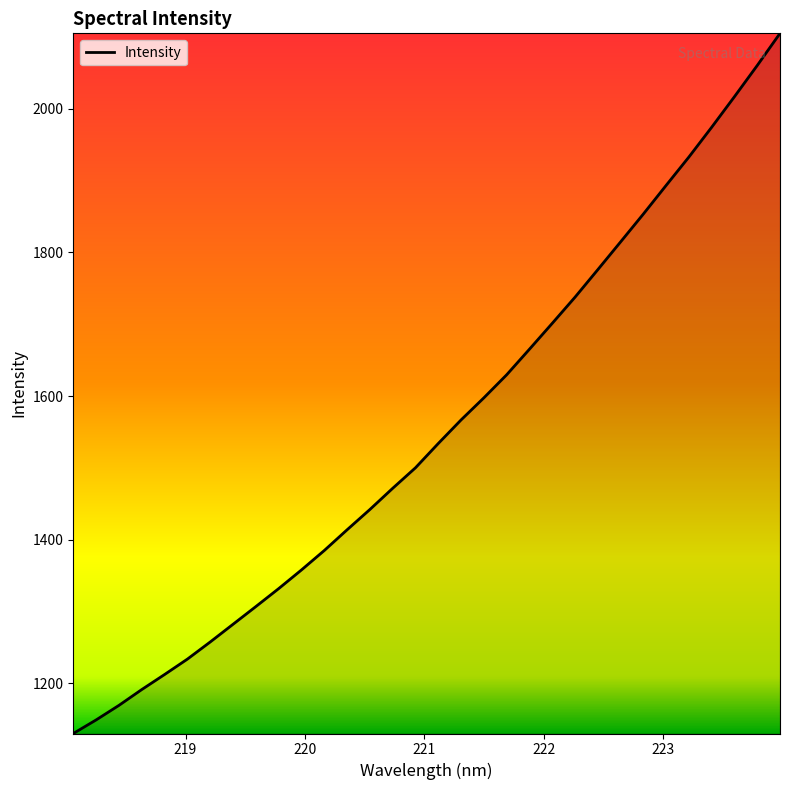

What is the difference between the maximum and minimum values?

975.0